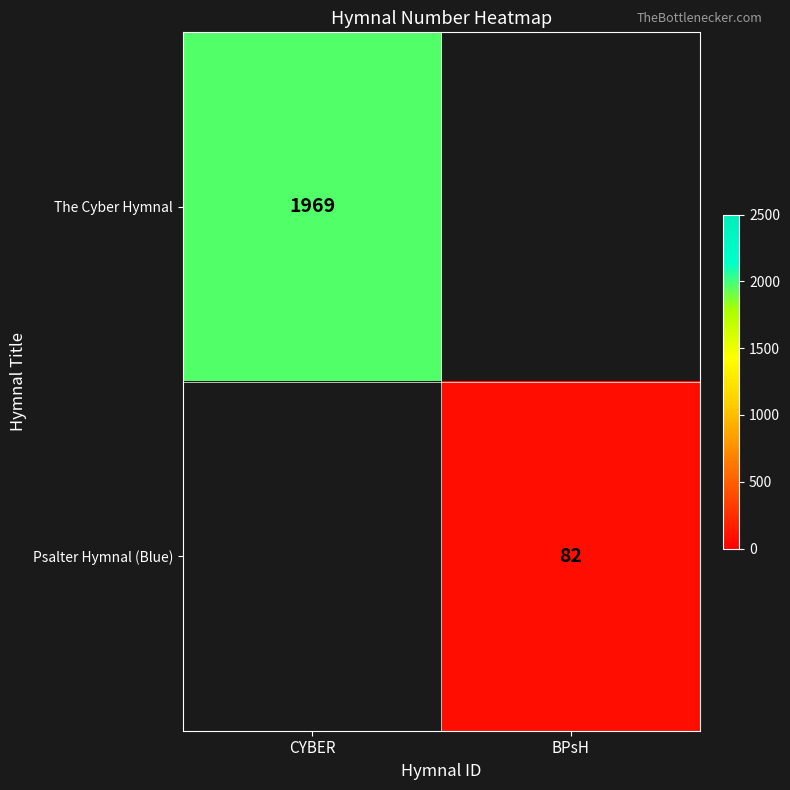

What is the maximum value shown in the chart?

1969.0